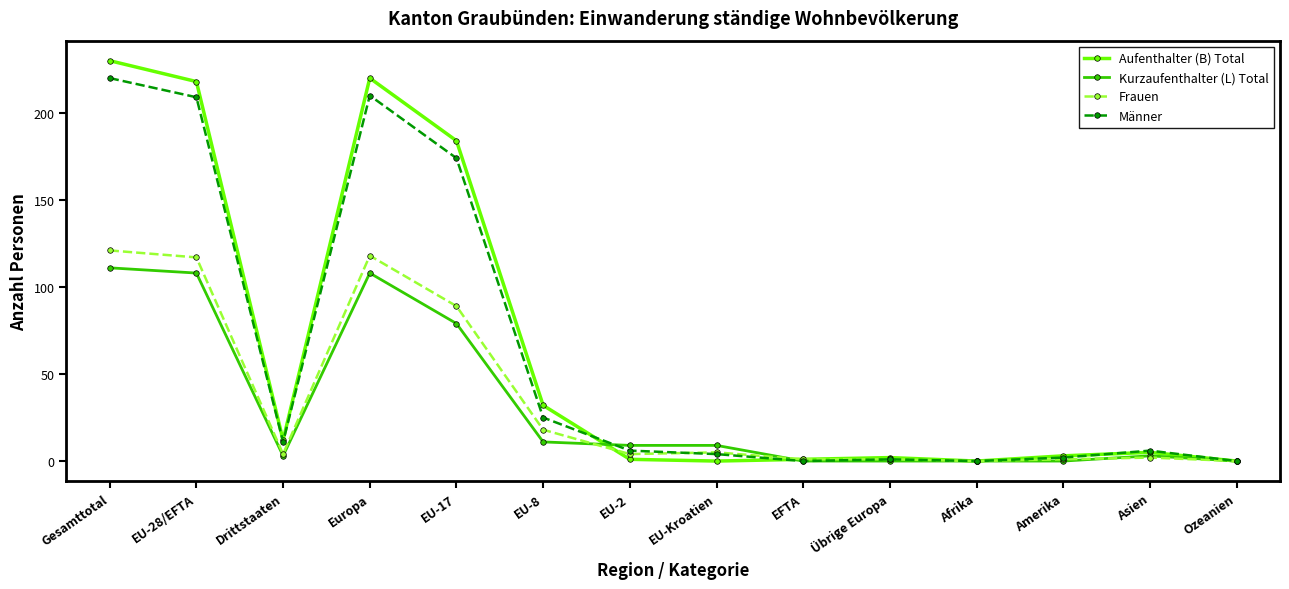

The value of Kurzaufenthalter (L) Total at EU-28/EFTA is 162. True or false?

False